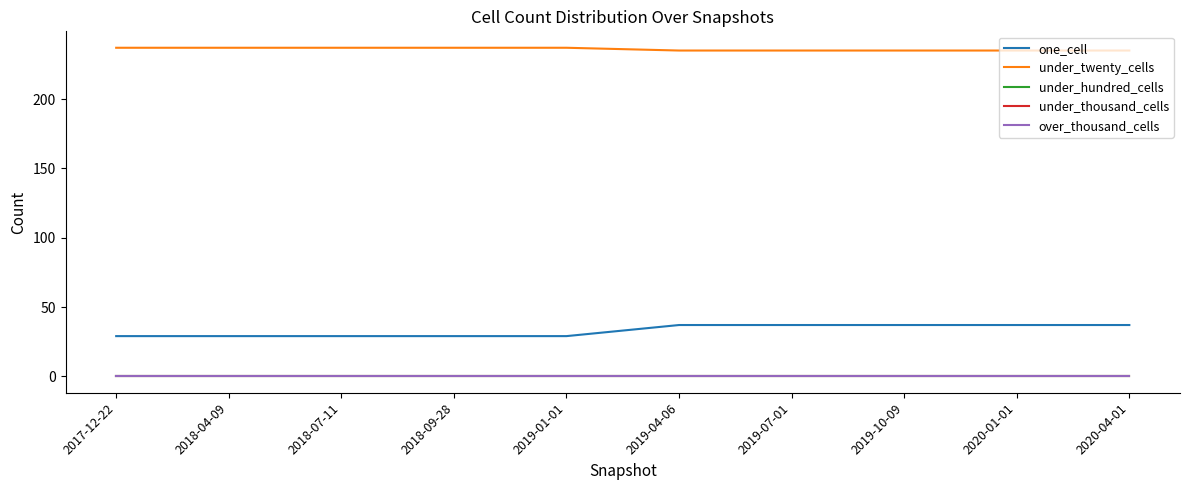

How many lines are shown in the chart?

5